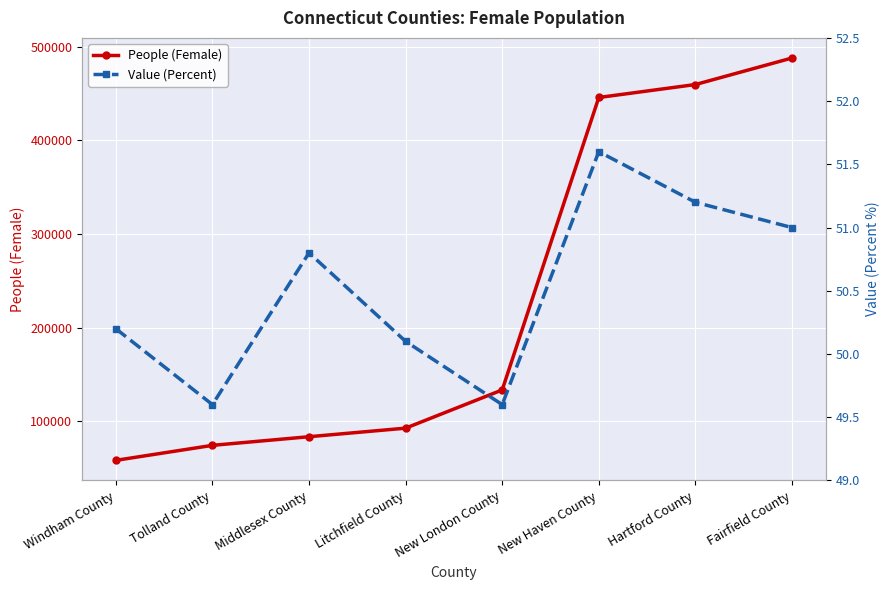

What is the label of the 8th point from the right?

Windham County